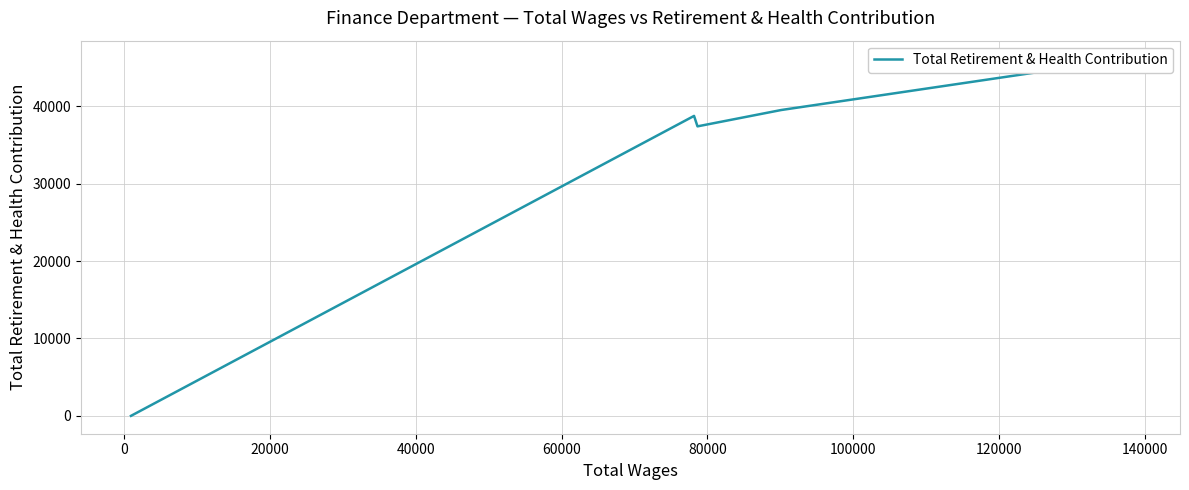

True or false: there are more than 2 points higher than both neighbors.

False